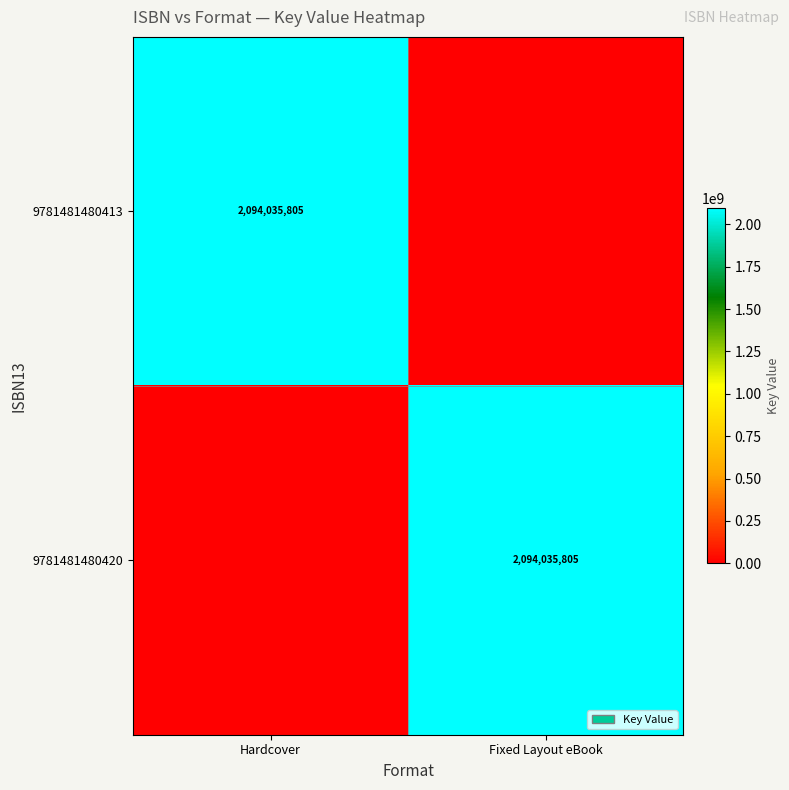

The 9781481480413 series shows 2094035805 at Hardcover. True or false?

True